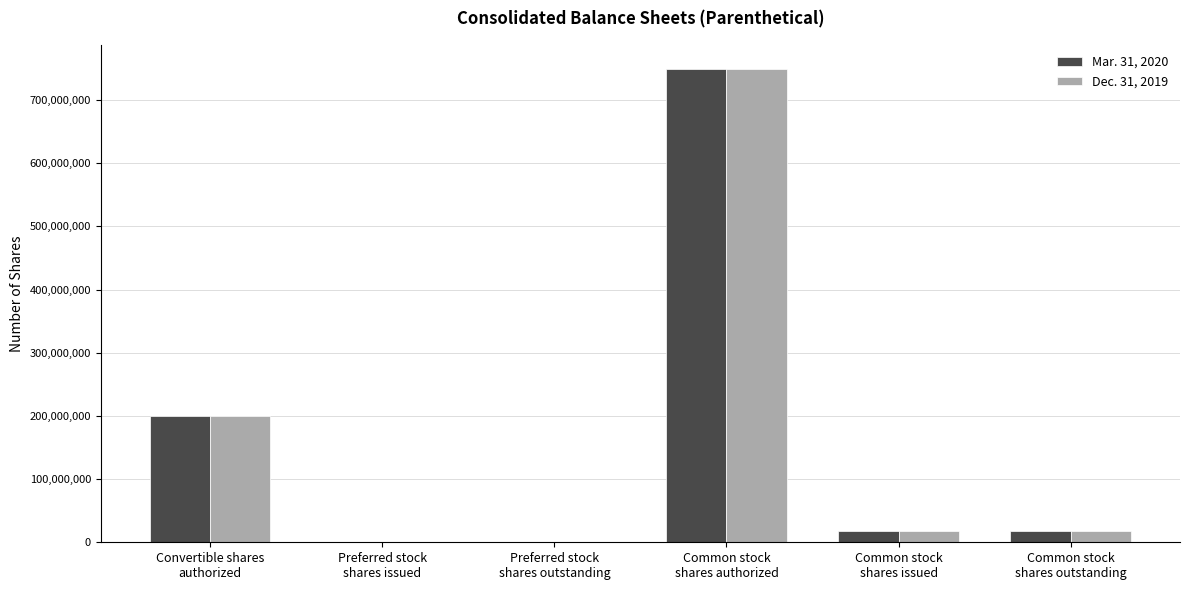

What are all the series names shown in the legend?

Mar. 31, 2020, Dec. 31, 2019